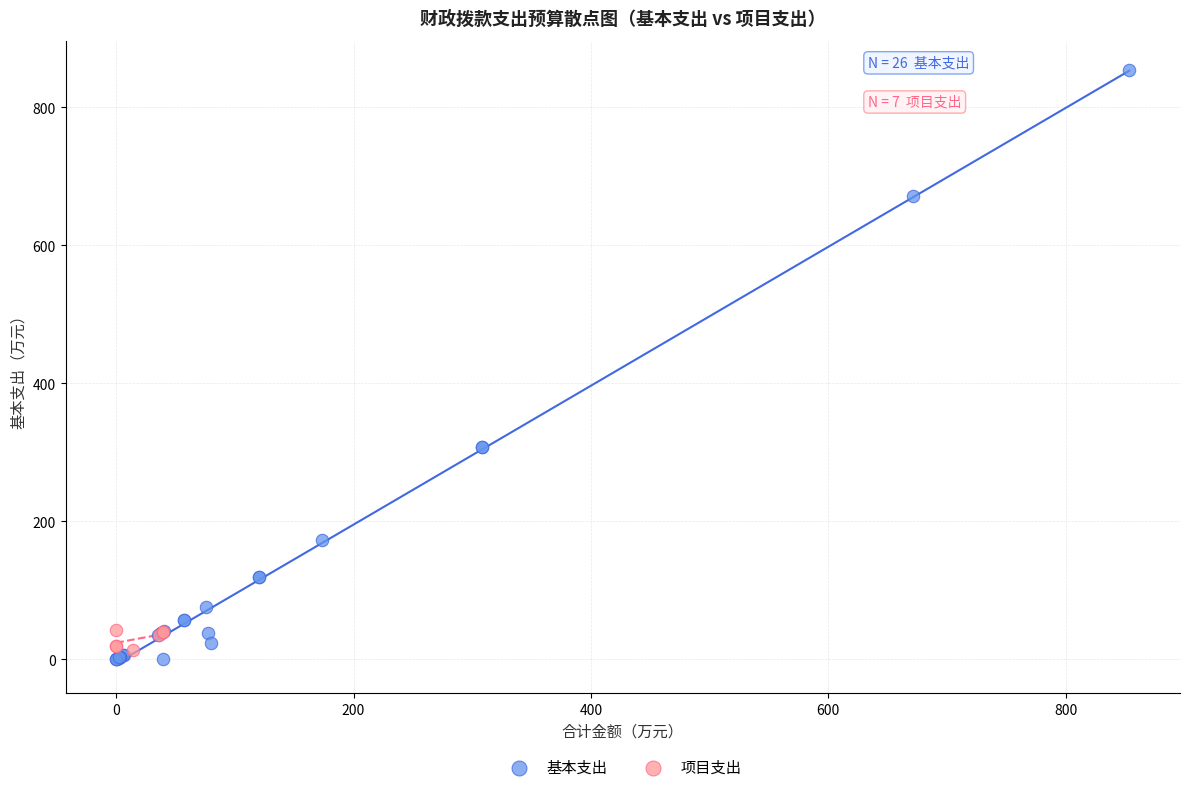

Which series has the widest spread of Y values?

基本支出